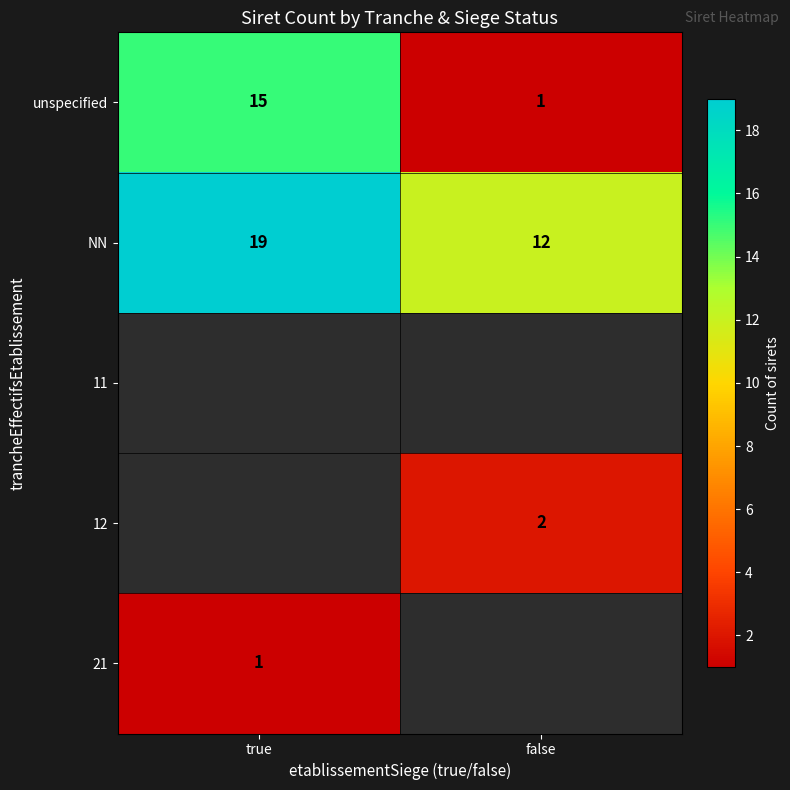

The value of 12 at false is 1. True or false?

False